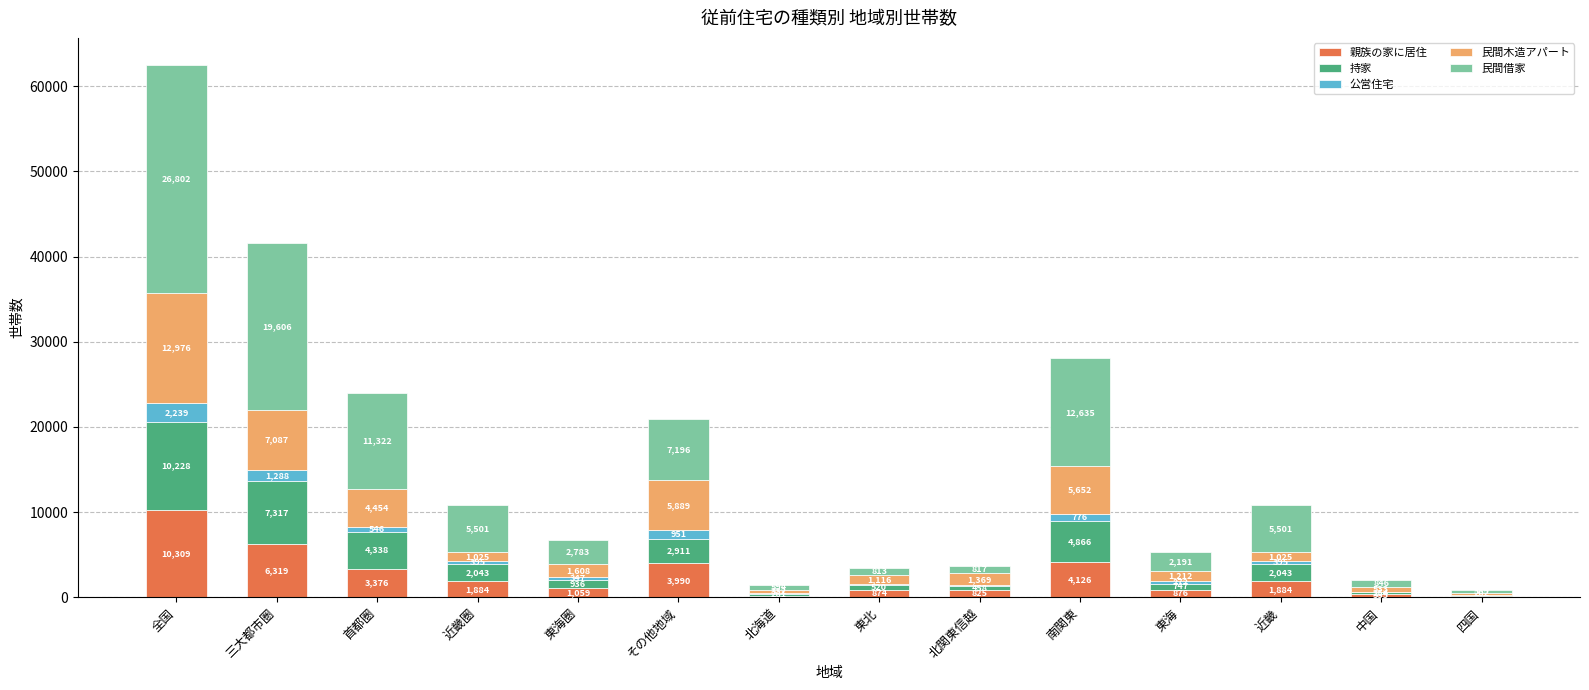

What is the total value across all series at 北関東信越?

3641